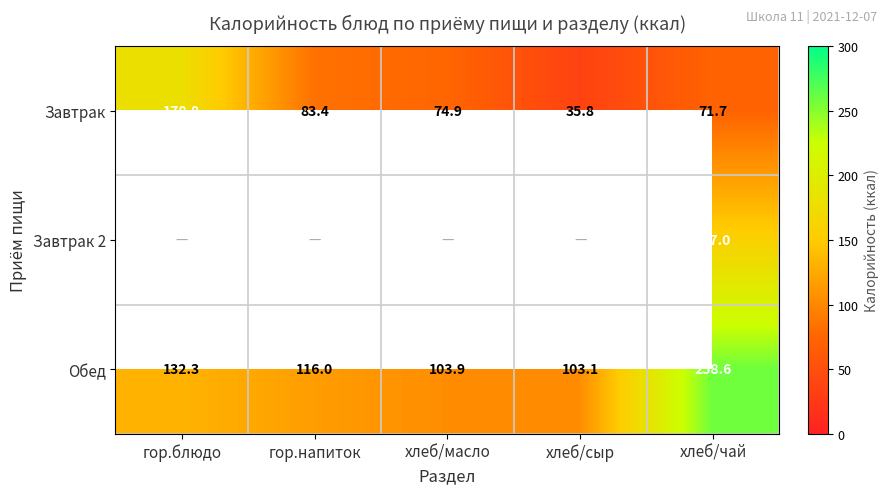

At хлеб/чай, list the series in order from smallest to largest.

Завтрак, Завтрак 2, Обед